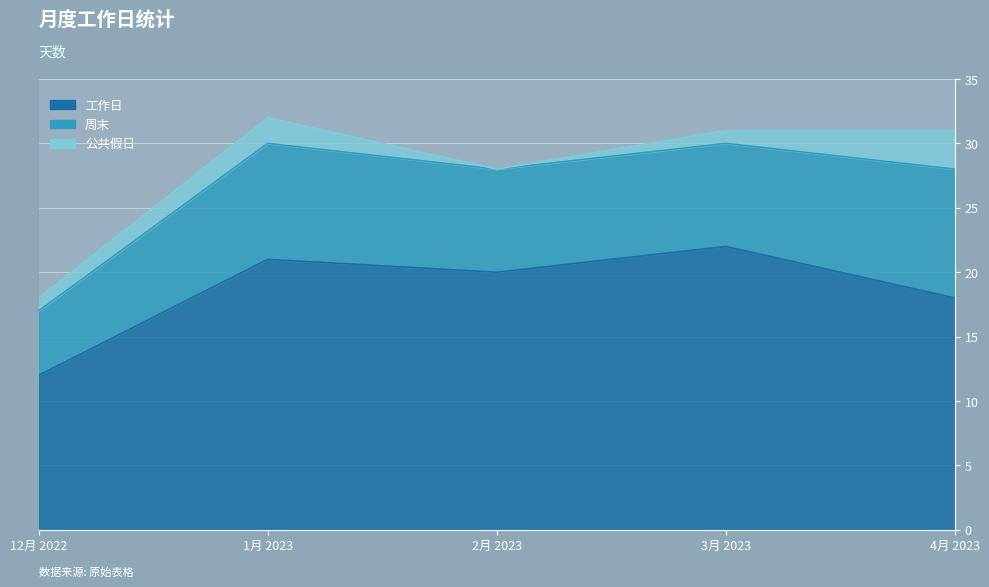

True or false: 周末 and 工作日 intersect in this chart.

False